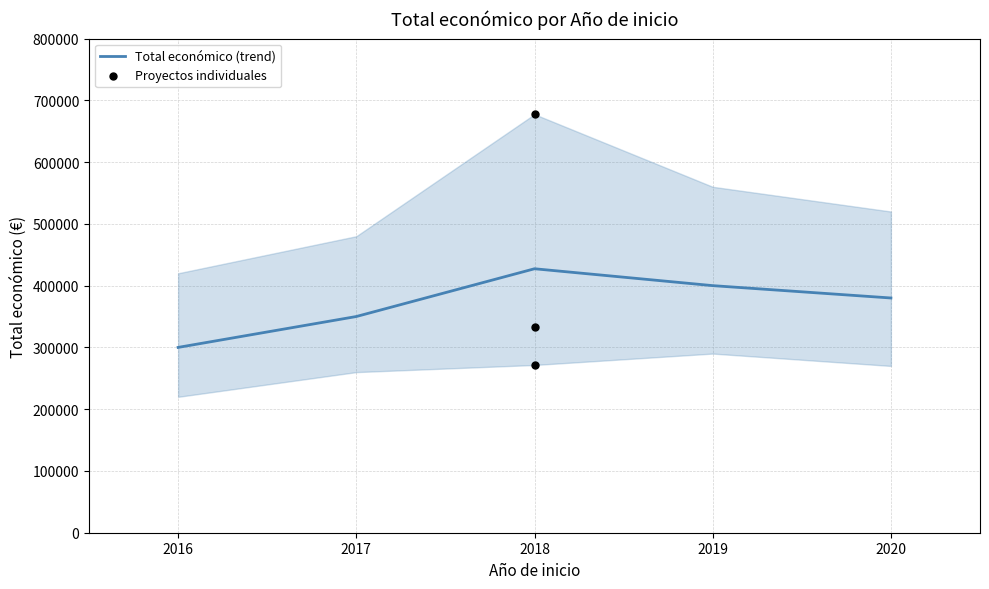

What is the change in value from 2018 to 2018?

+405873